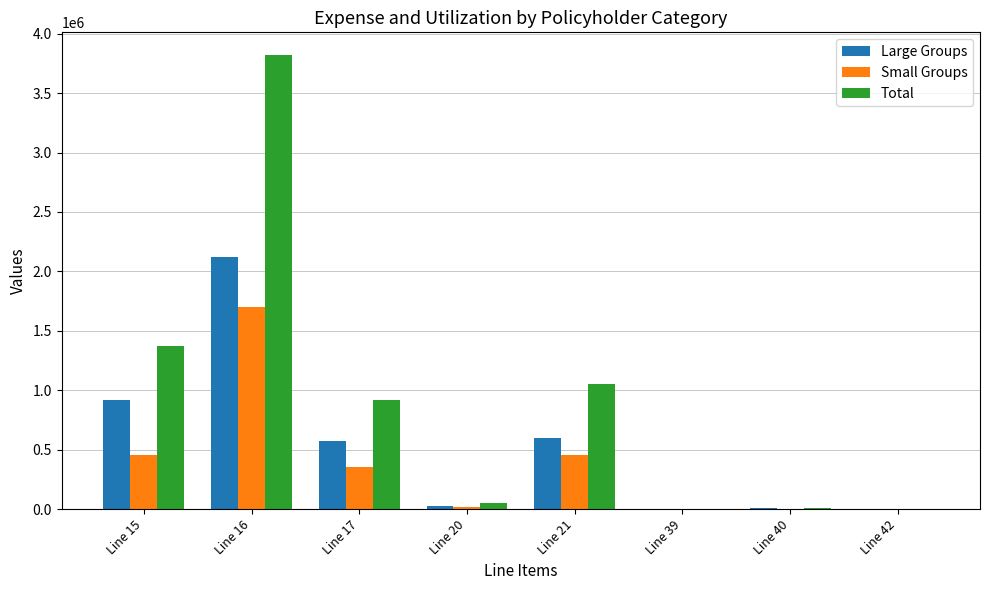

Which category has the highest value across all series?

Line 16